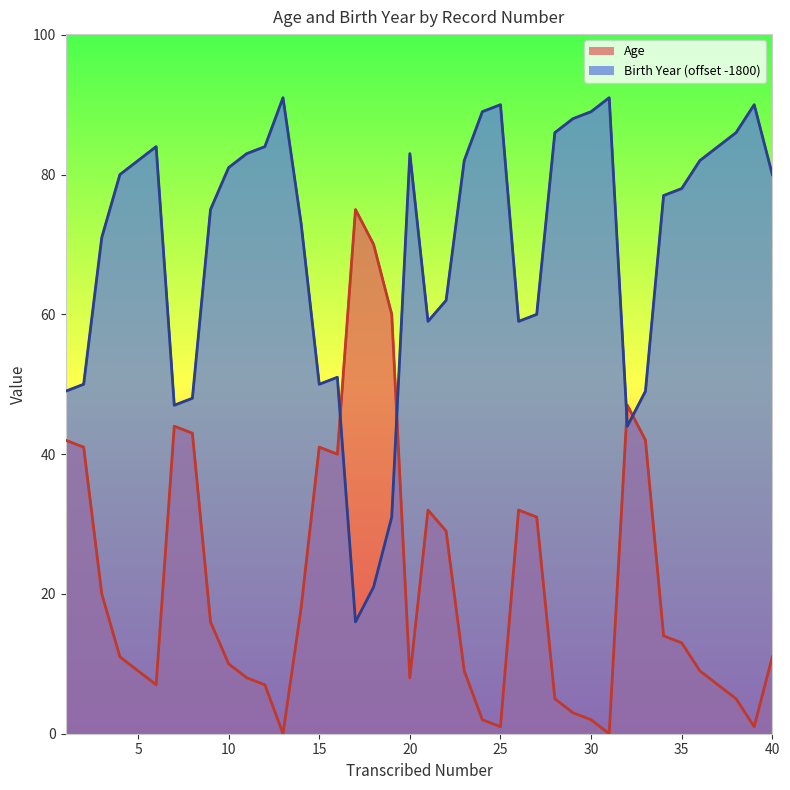

Is it true that Age equals 3 at 29?

True